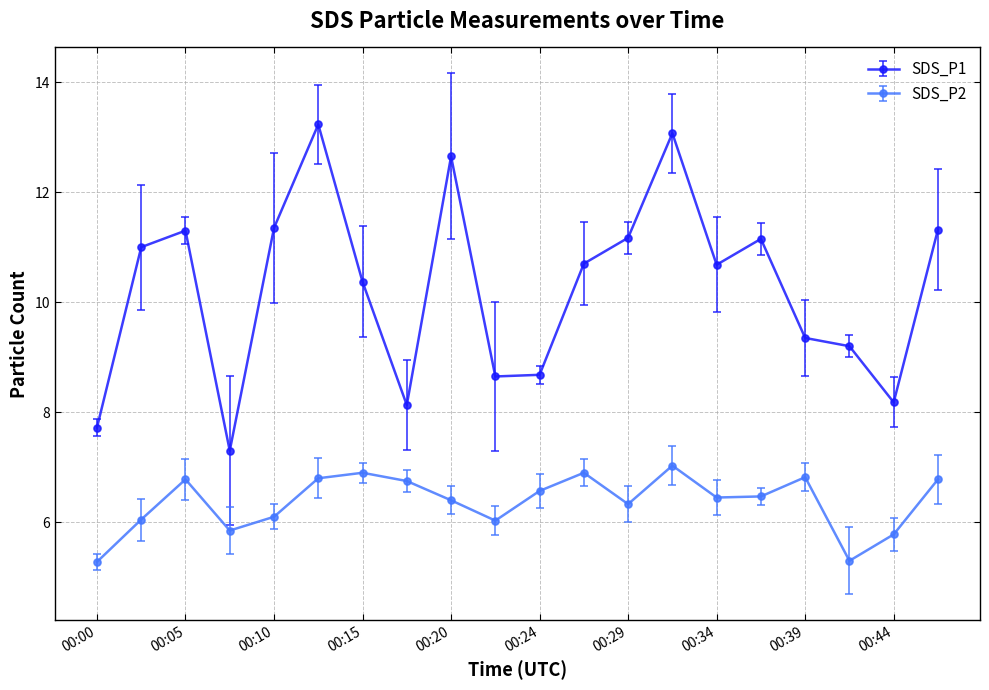

List the series in order of their peak value, lowest first.

SDS_P2, SDS_P1